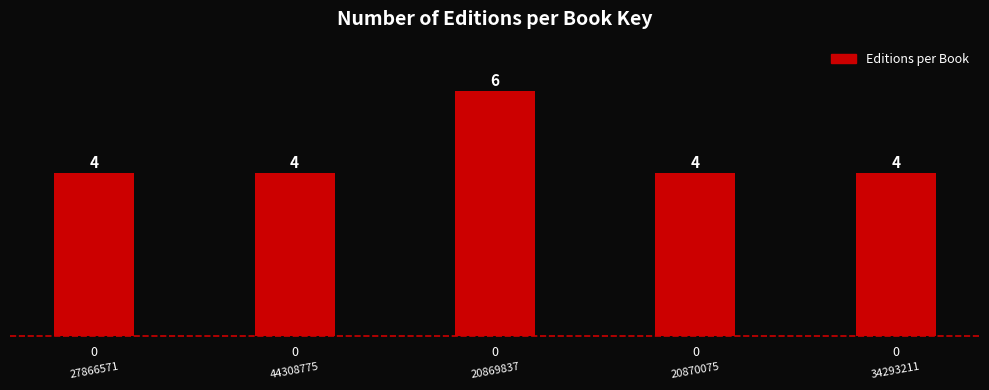

Reading left to right, extract all data points from this chart.

27866571=4	44308775=4	20869837=6	20870075=4	34293211=4